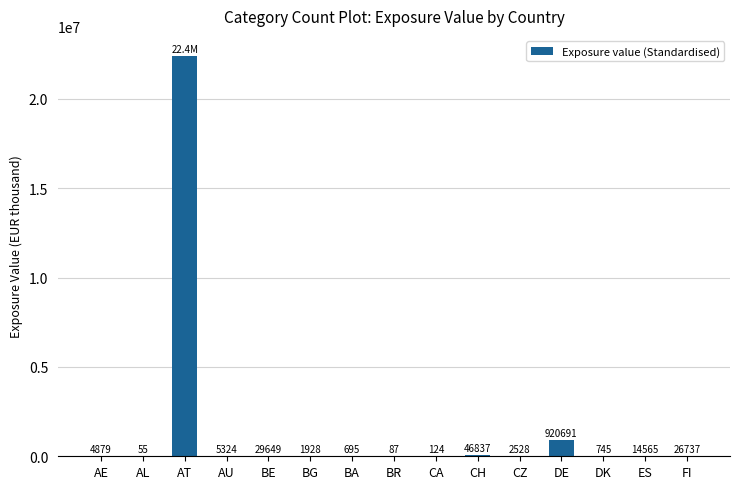

Where is the data nearest to the value 11205780?

DE